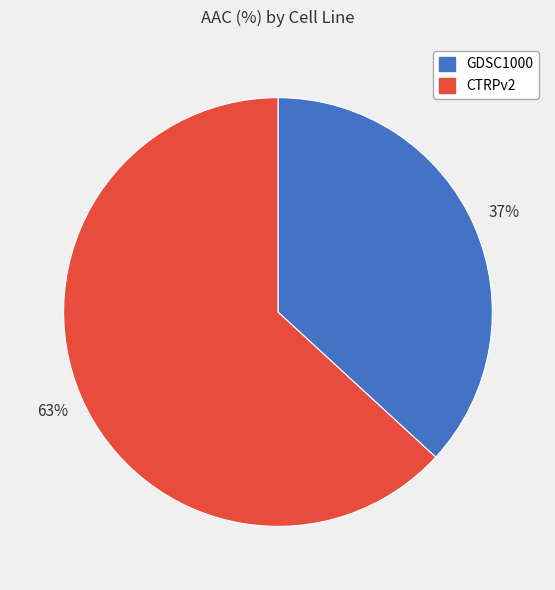

Is it true that GDSC1000 is 37% of the pie?

True